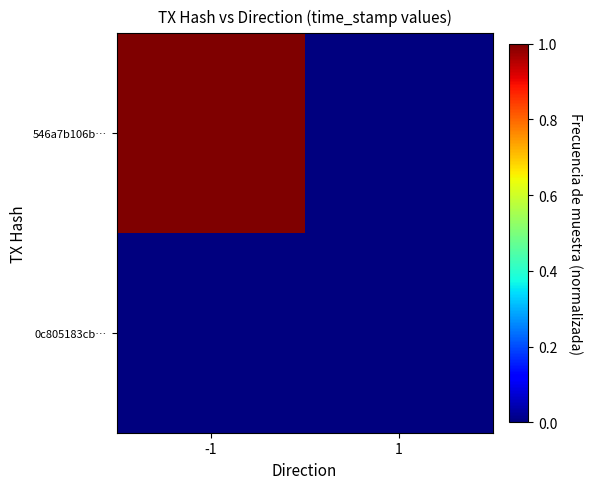

What is the total value across all series at -1?

1.0